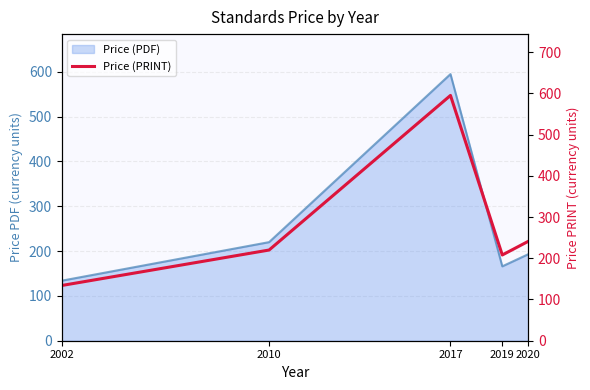

List the labels in order of value, smallest first.

2002, 2019, 2010, 2020, 2017